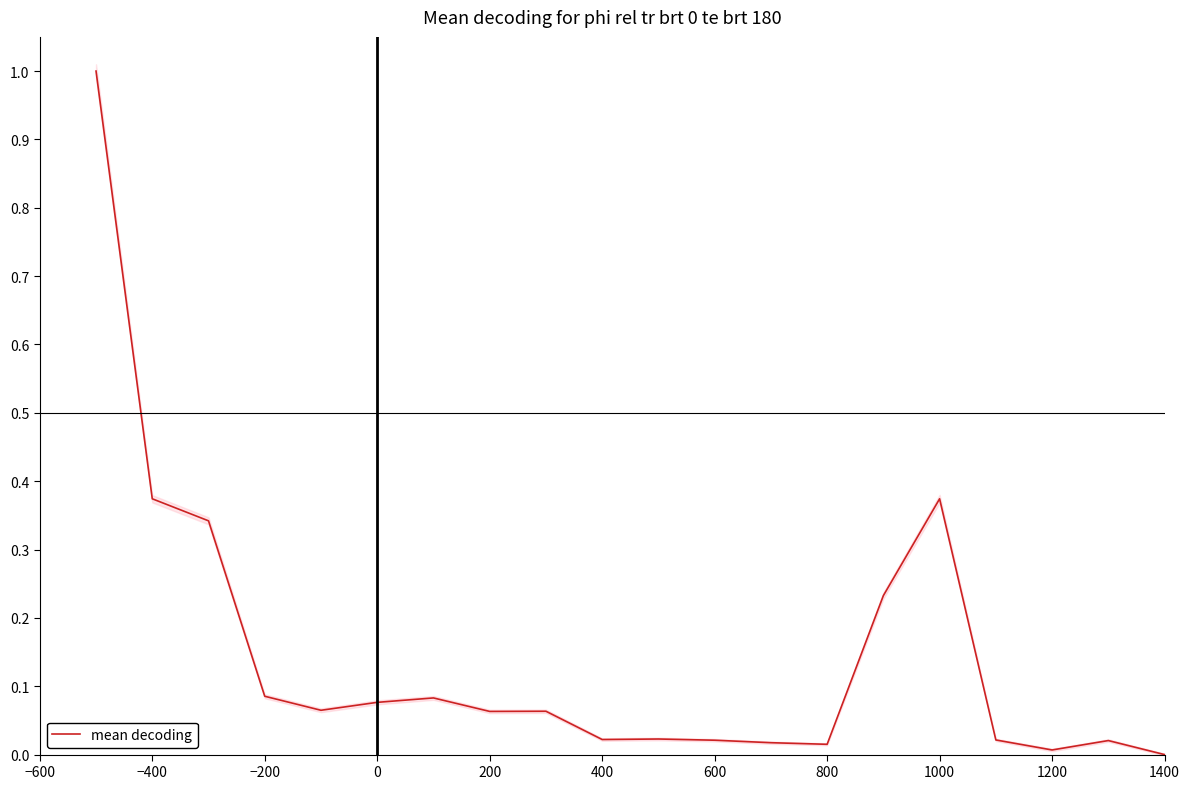

What is the highest value of the mean decoding series?

1.0